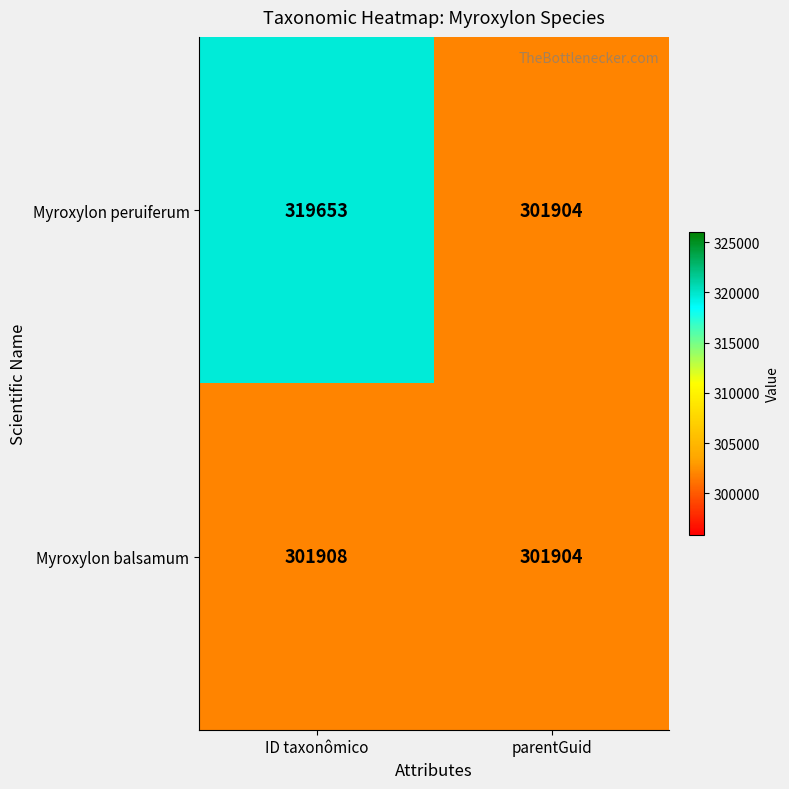

How many data points does each series have?

2